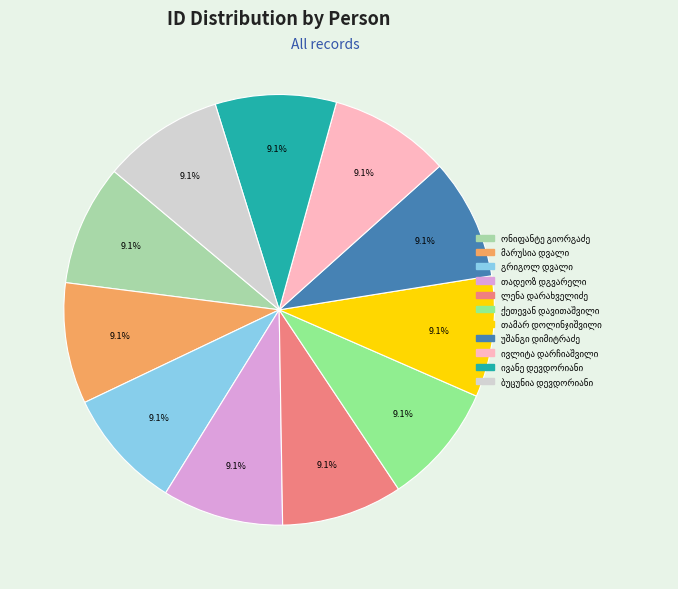

Does any single category account for the majority?

No